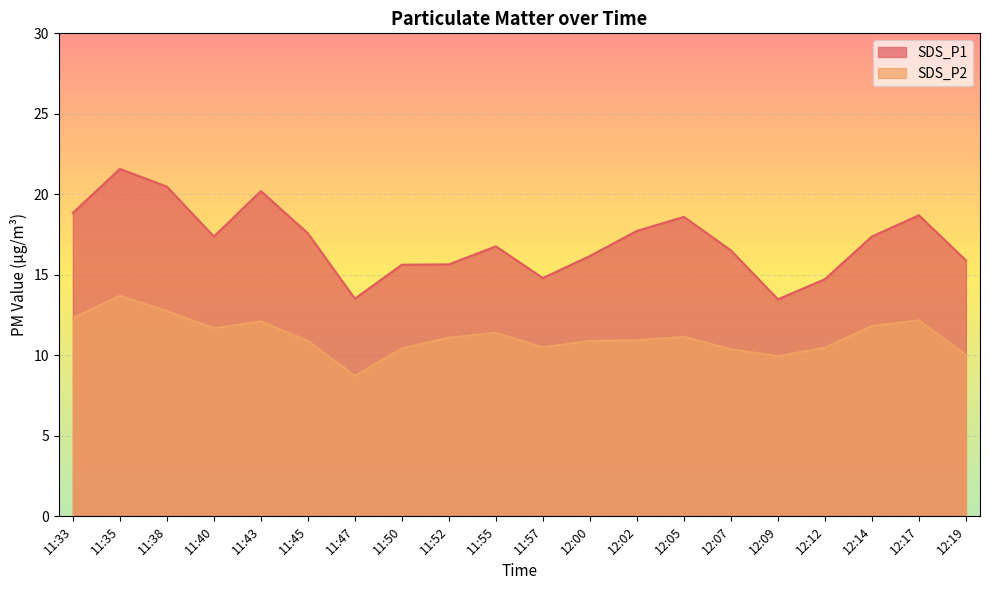

How many lines are shown in the chart?

2